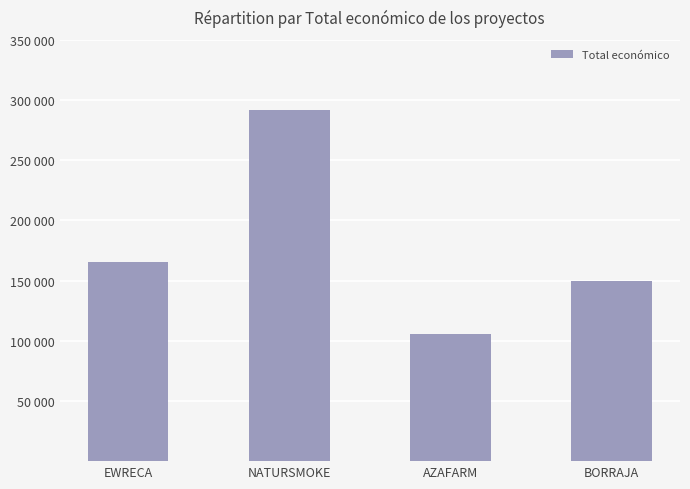

True or false: the data shows 165312 at EWRECA.

True